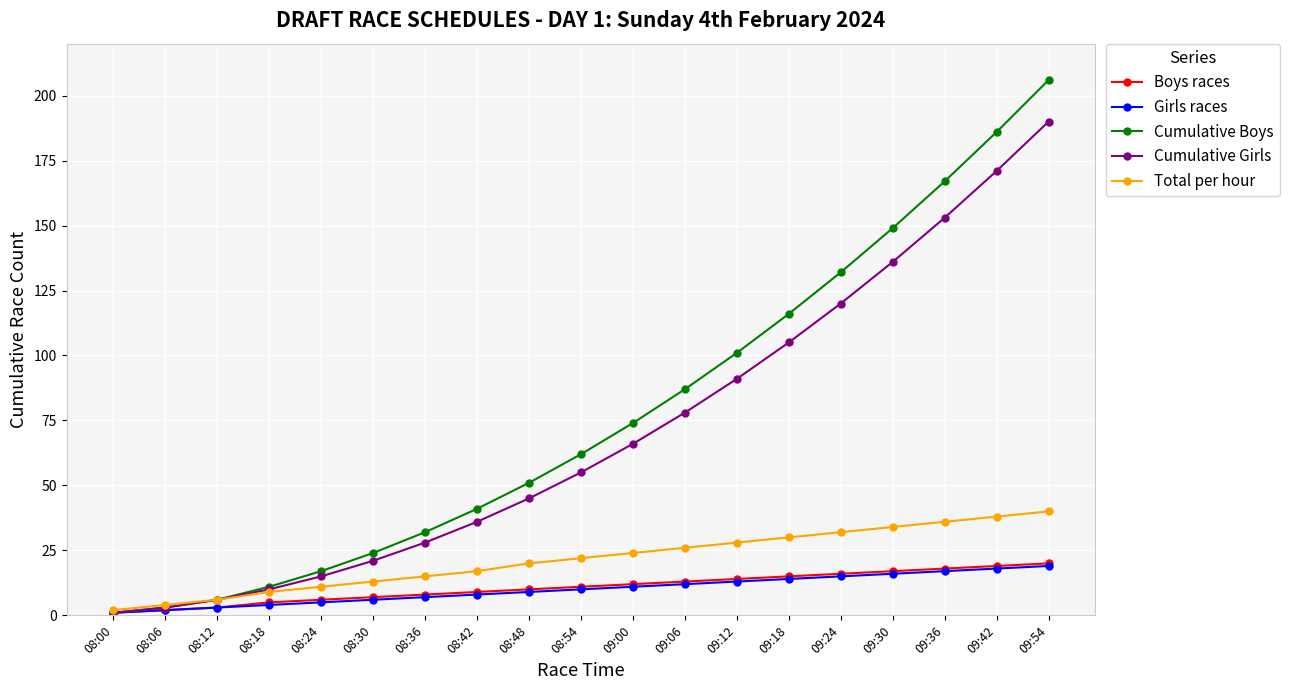

What position from the left is 08:24?

5